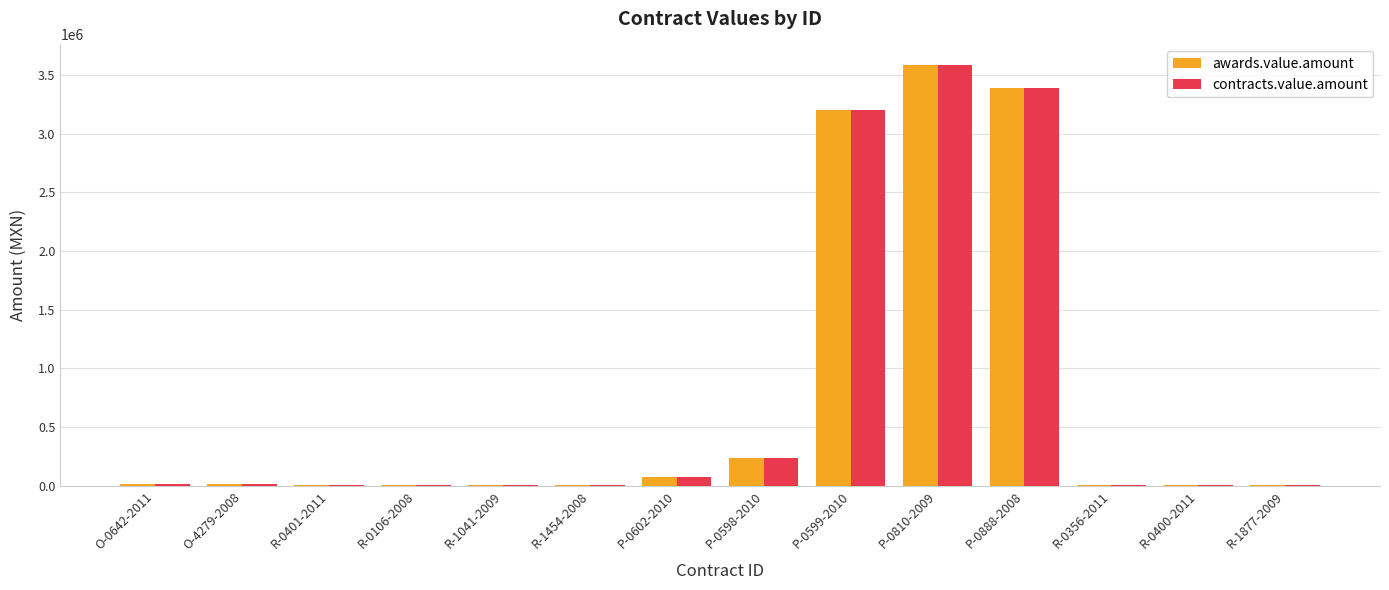

At which category is the sum across all series the highest?

P-0810-2009